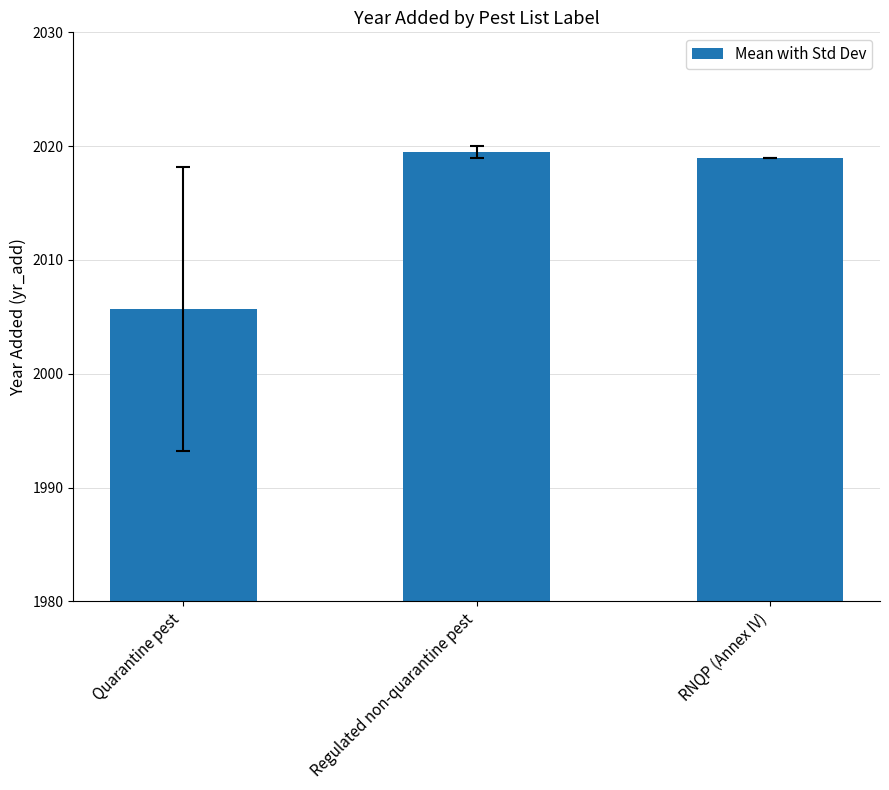

Are the bars horizontal?

No